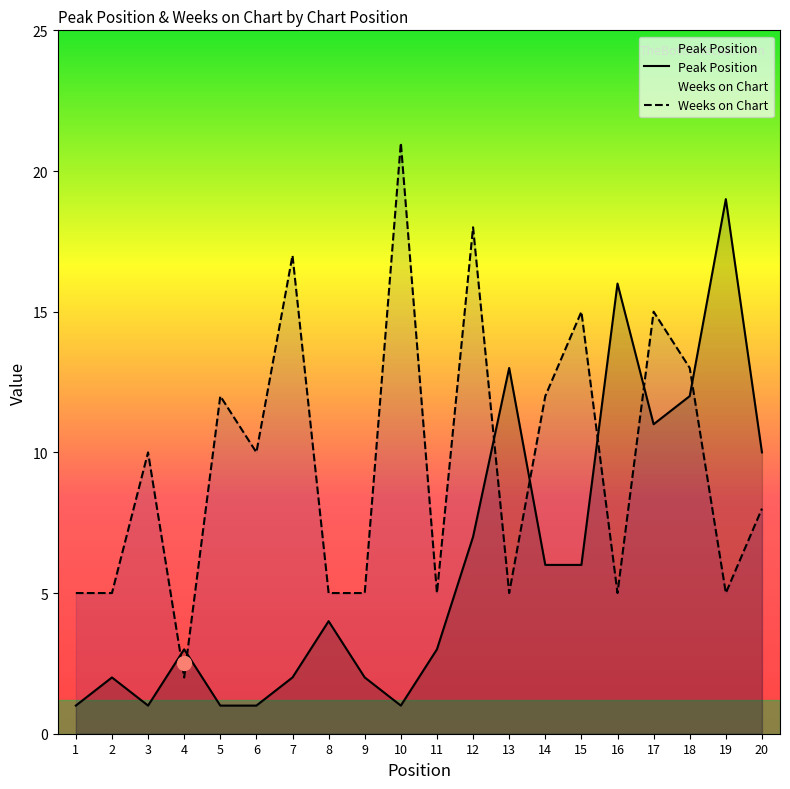

Reading right to left, list all the values displayed in this chart.

Peak Position: 20=10	19=19	18=12	17=11	16=16	15=6	14=6	13=13	12=7	11=3	10=1	9=2	8=4	7=2	6=1	5=1	4=3	3=1	2=2	1=1
Weeks on Chart: 20=8	19=5	18=13	17=15	16=5	15=15	14=12	13=5	12=18	11=5	10=21	9=5	8=5	7=17	6=10	5=12	4=2	3=10	2=5	1=5